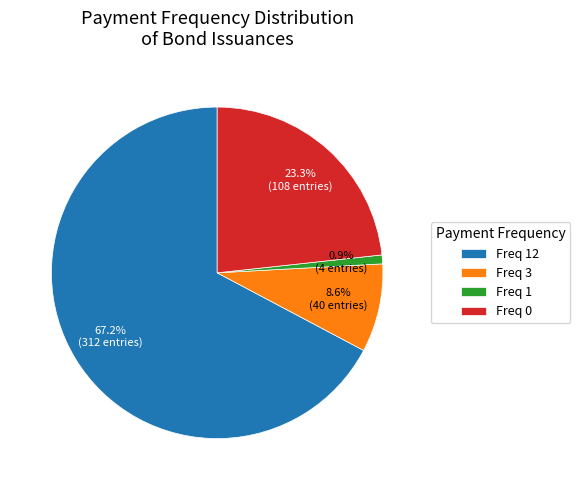

Combined, do Freq 12 and Freq 1 account for over 50%?

Yes